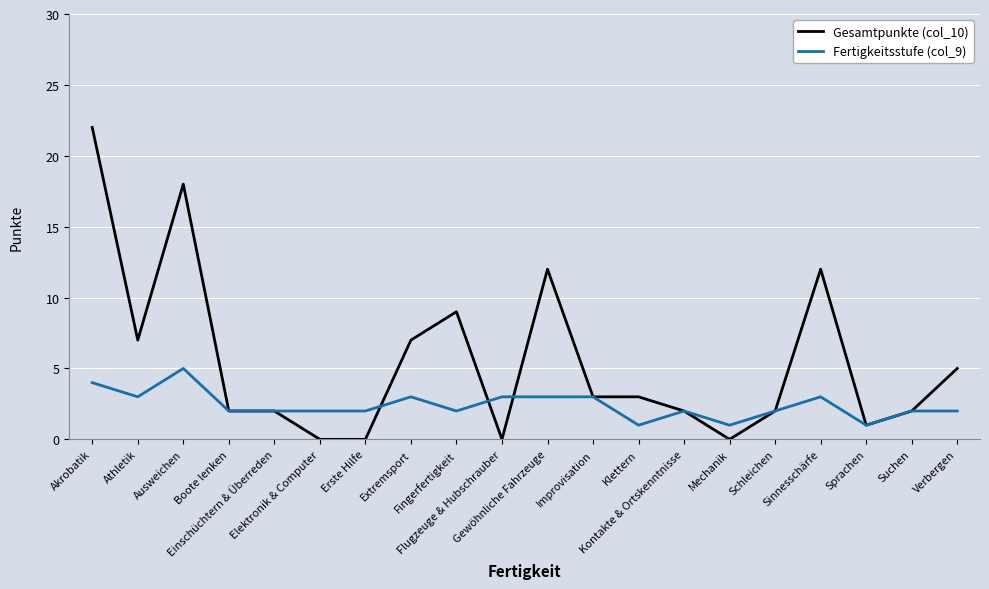

What is the maximum value for Gesamtpunkte (col_10)?

22